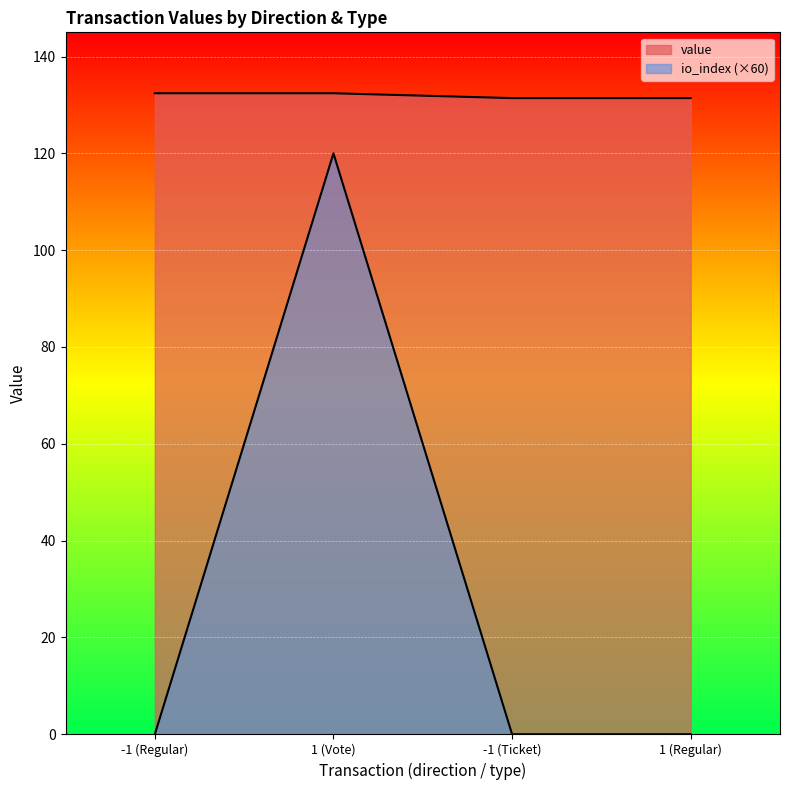

List the series in order of their peak value, highest first.

value, io_index